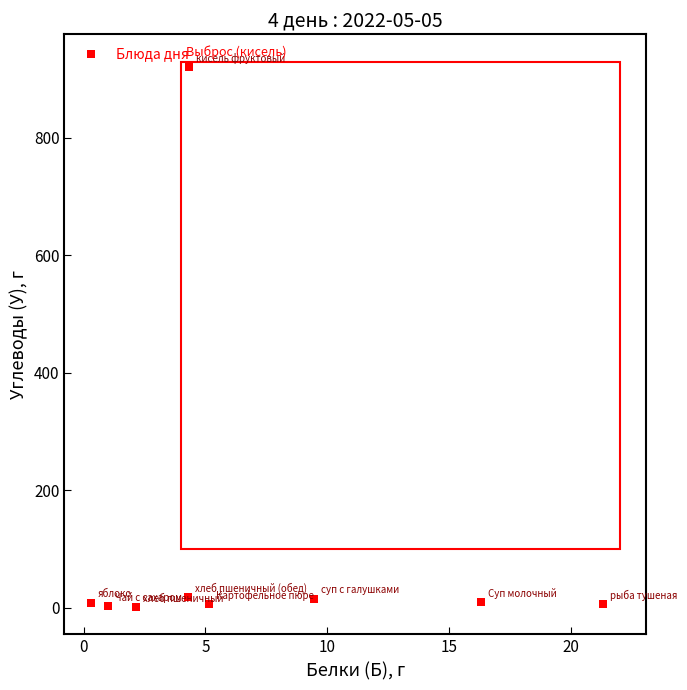

What is the average X value?

7.1